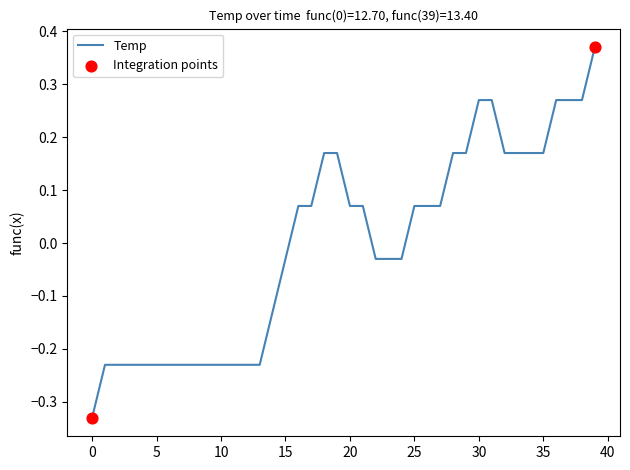

What is the difference between the maximum and minimum values?

0.7